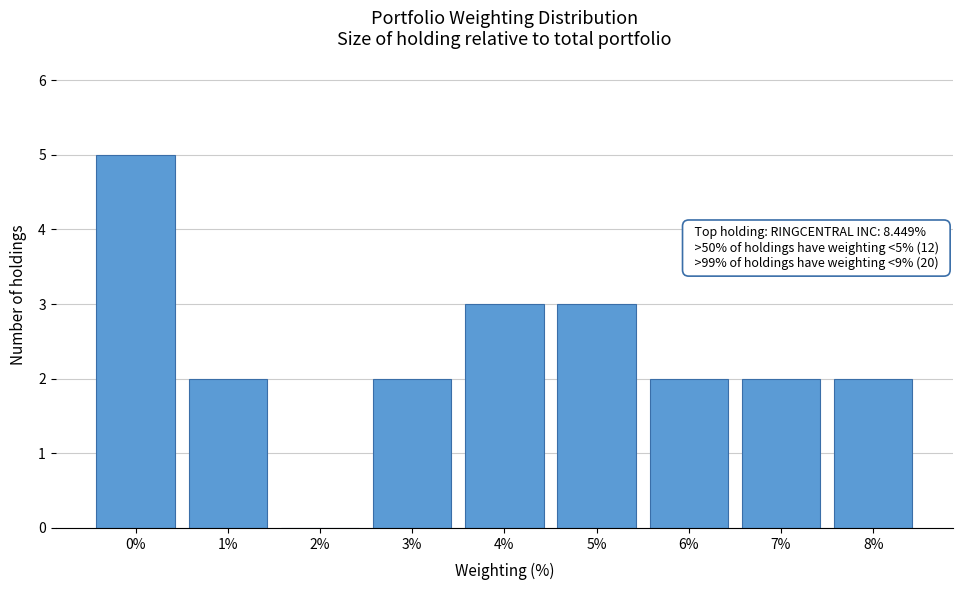

Reading left to right, what are all the values shown in this chart?

0%=5	1%=2	2%=0	3%=2	4%=3	5%=3	6%=2	7%=2	8%=2